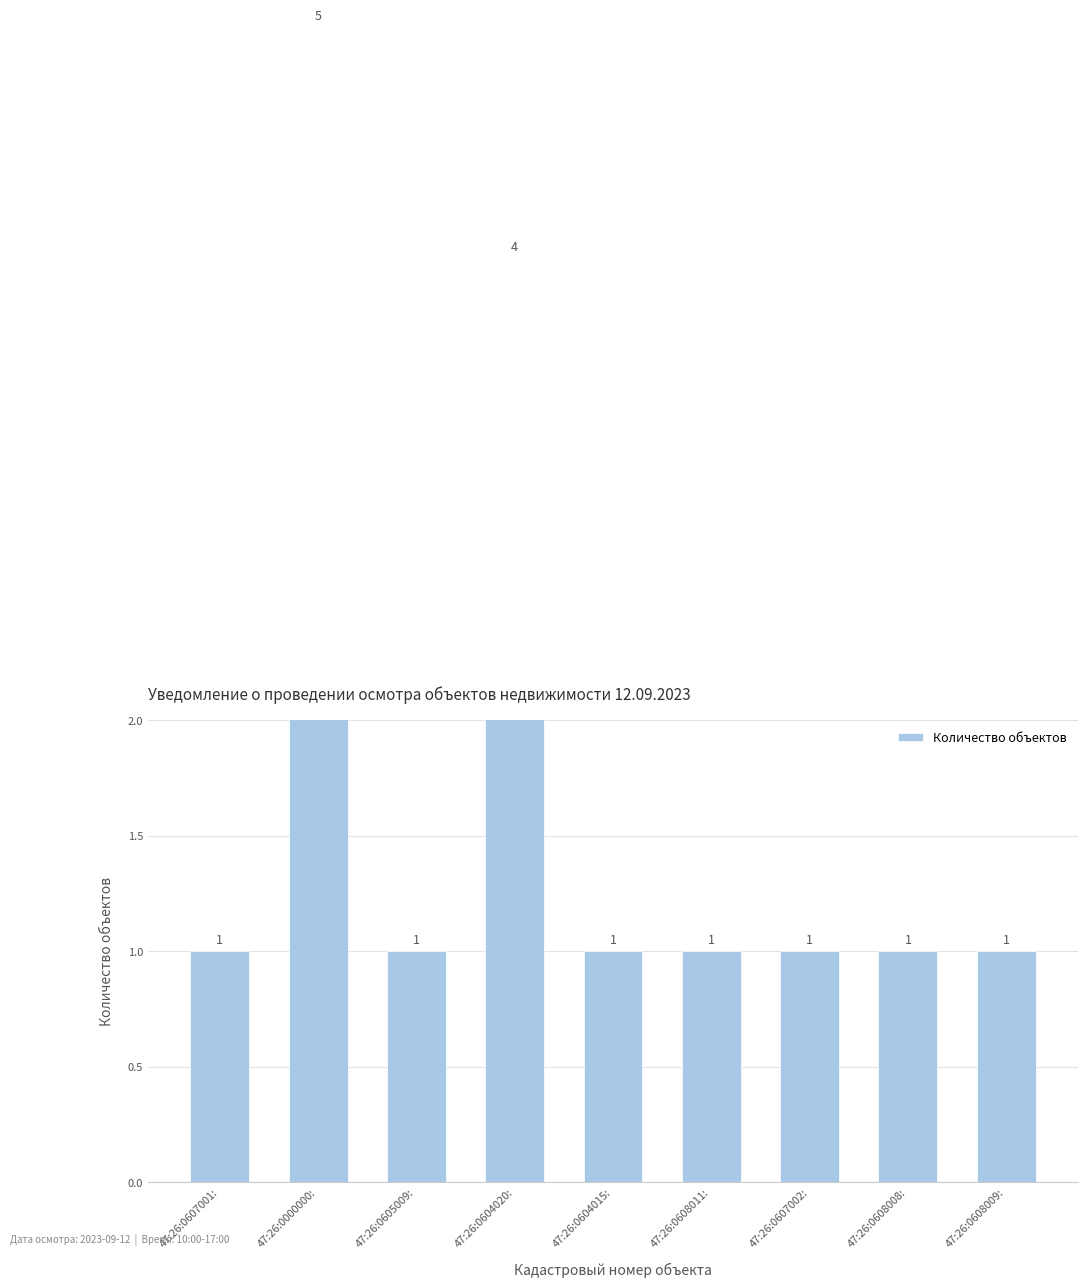

What is the greatest value displayed?

5